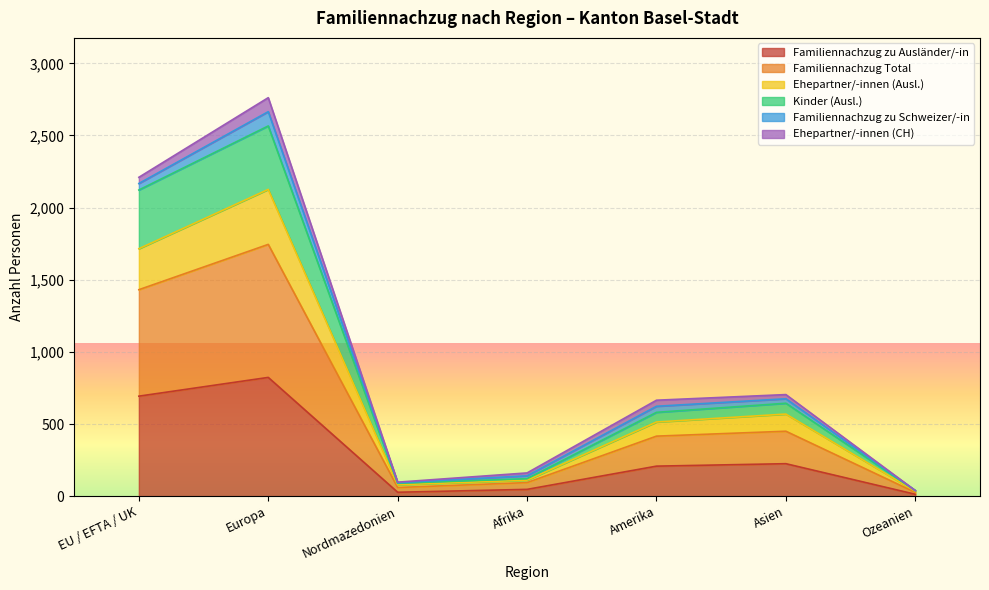

What is the total value across all series at Asien?

704